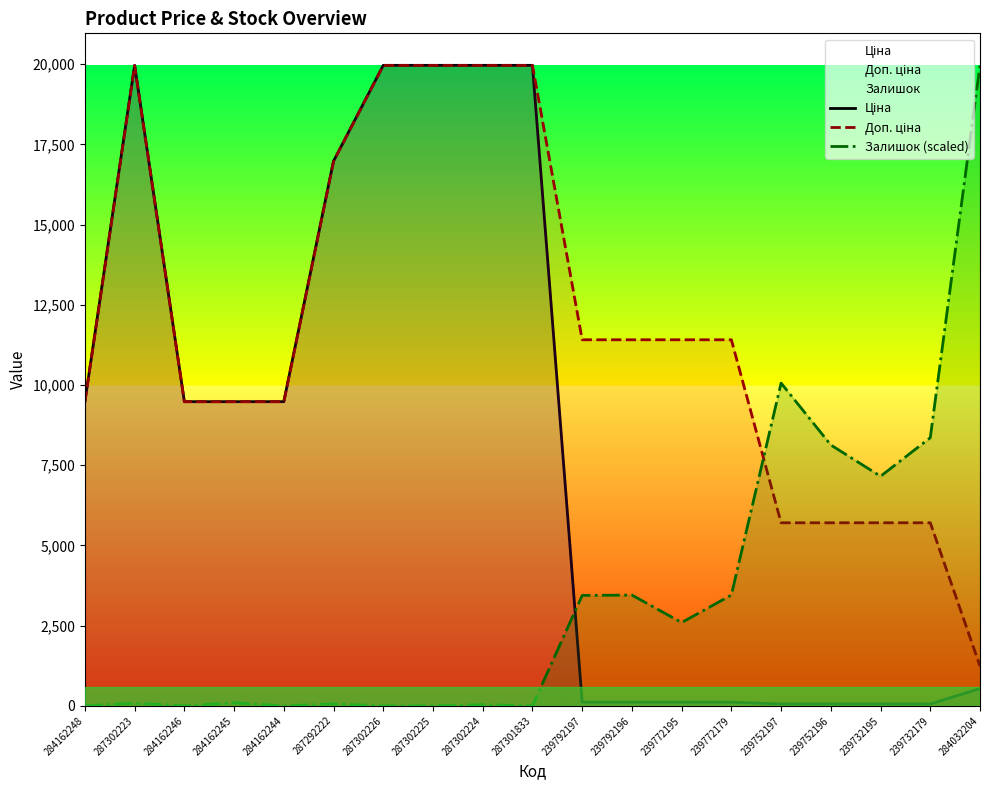

What is the value of the Доп. ціна point at the 9th from the left?

19964.2